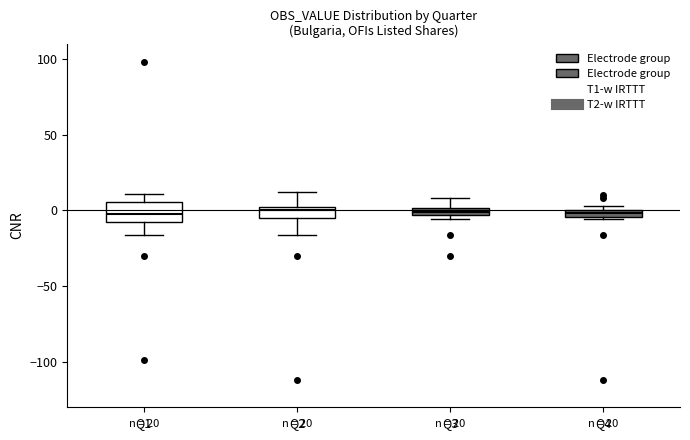

Which box is the tallest, from its lower edge to its upper edge?

Q1